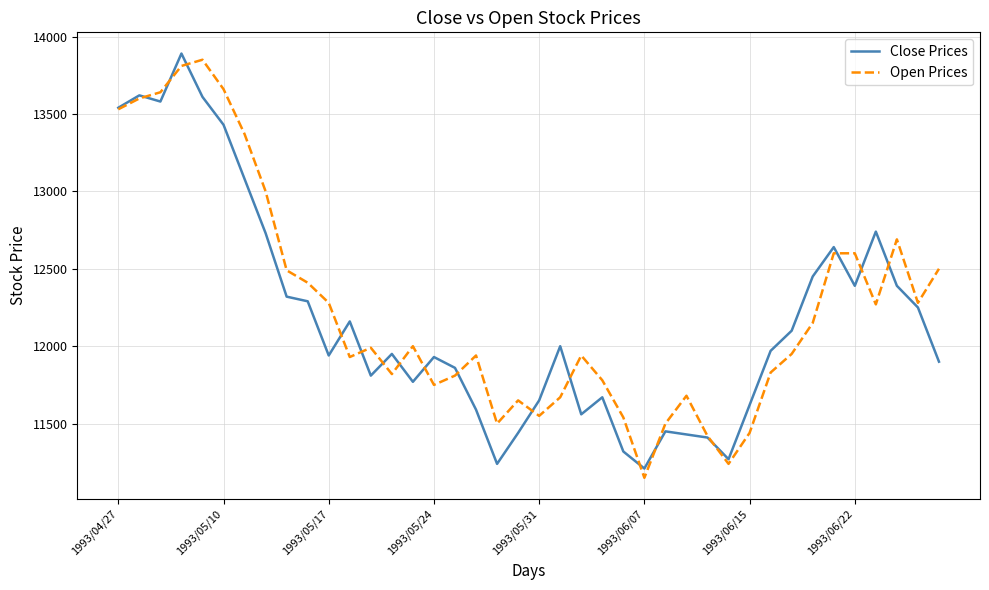

What is the maximum value for Open Prices?

13850